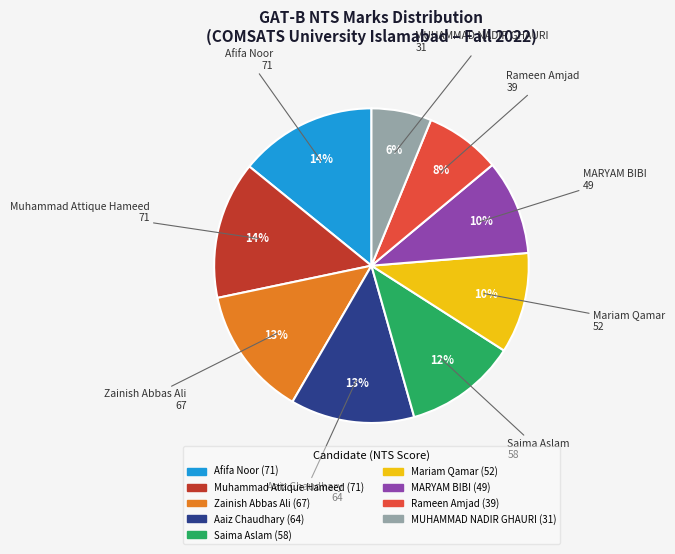

What is the ratio of the value at Zainish Abbas Ali to the value at Aaiz Chaudhary?

1.0